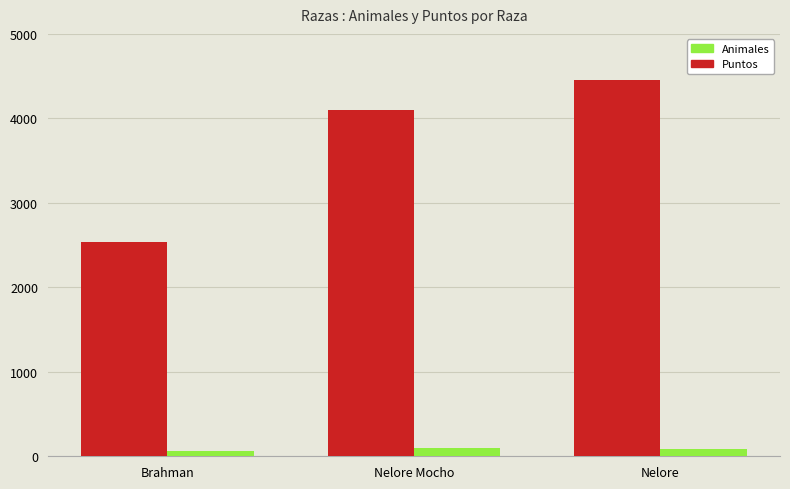

Where is Puntos nearest to the value 3493?

Nelore Mocho